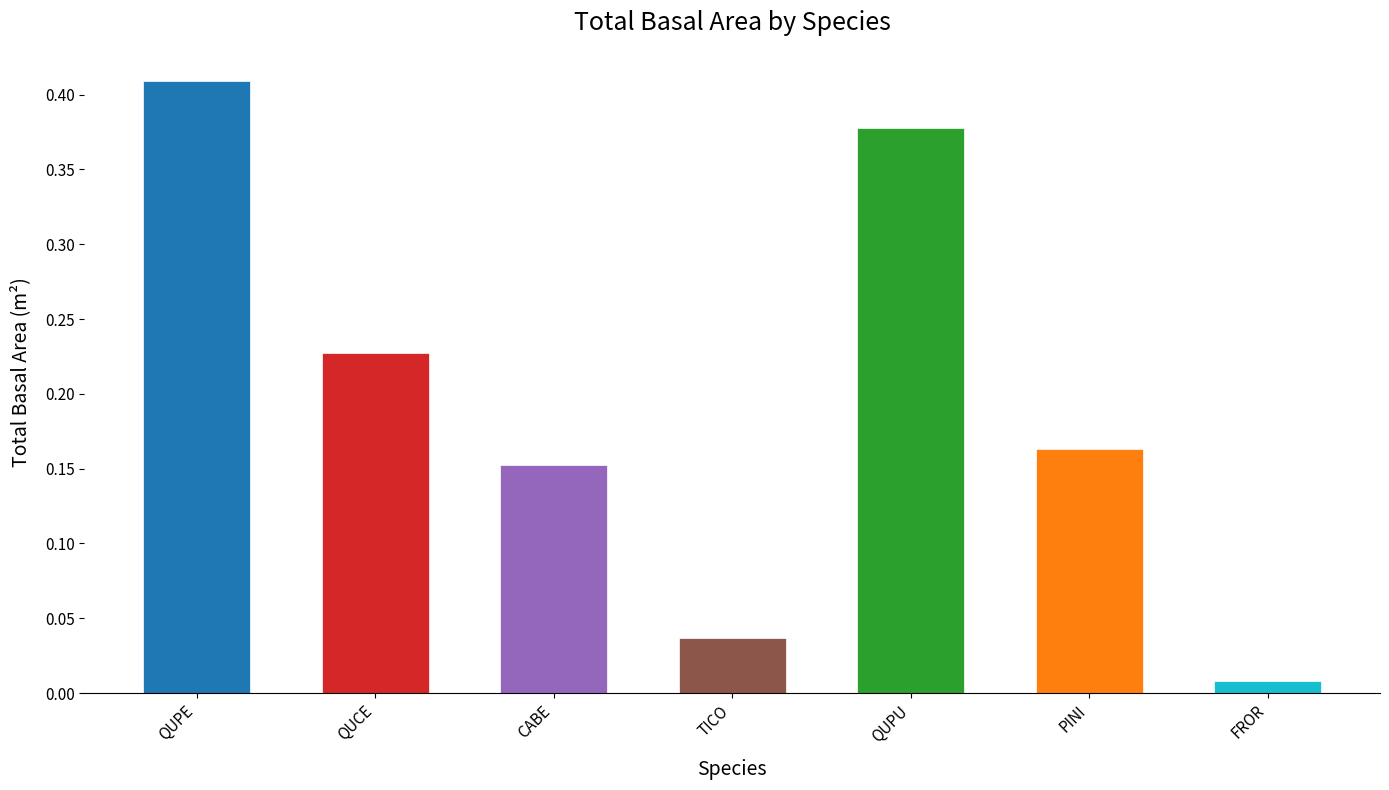

List the labels in order of value, smallest first.

FROR, TICO, CABE, PINI, QUCE, QUPU, QUPE